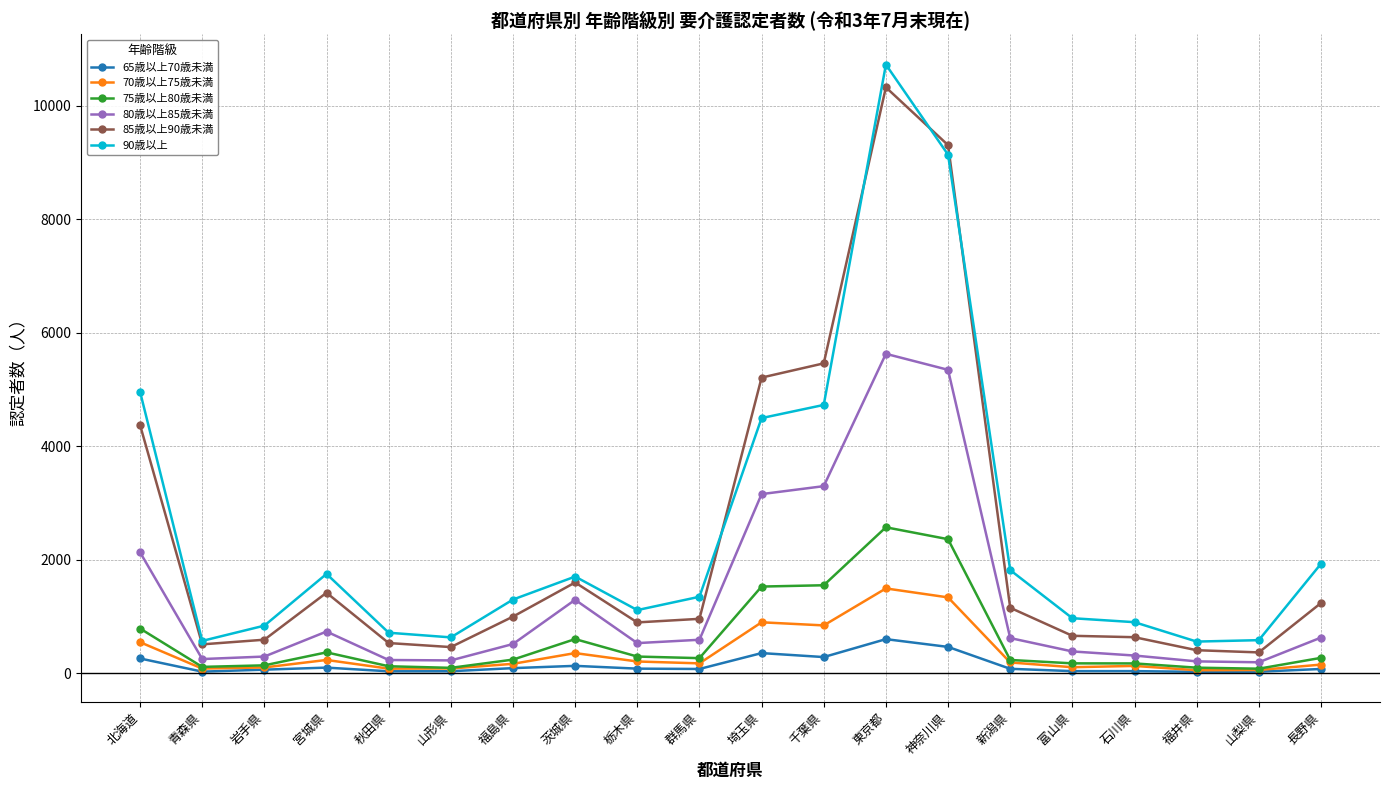

Which series has the widest spread of values?

90歳以上